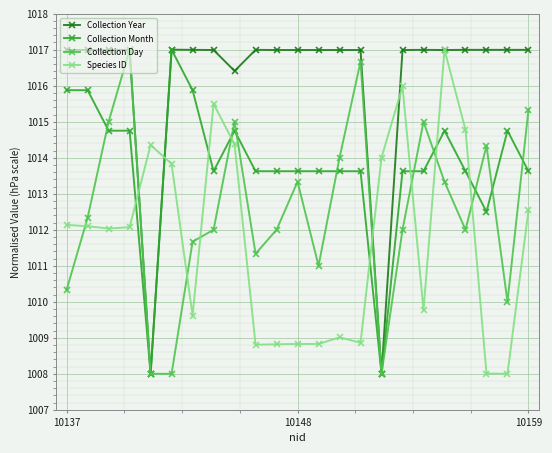

What is the value of the Collection Day point at the 3rd from the left?

1015.0